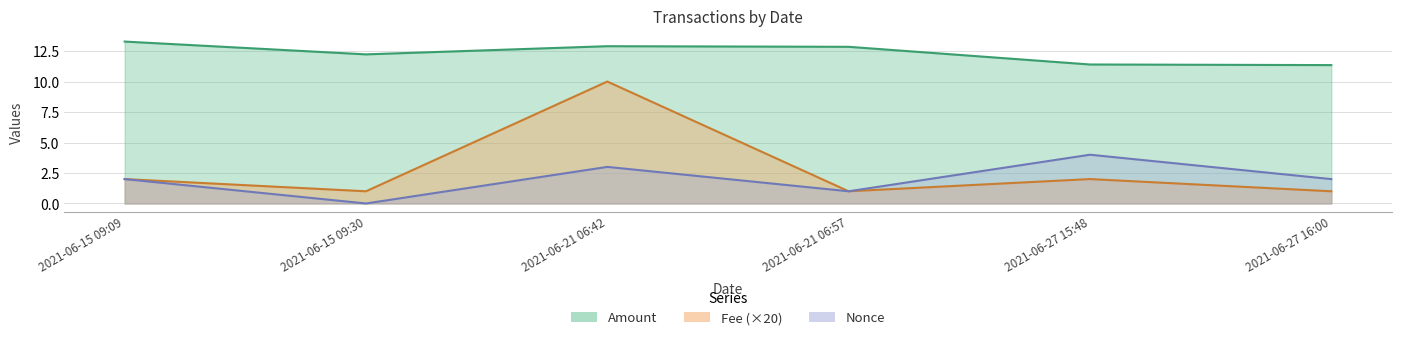

What is the sum of all Amount values?

74.0